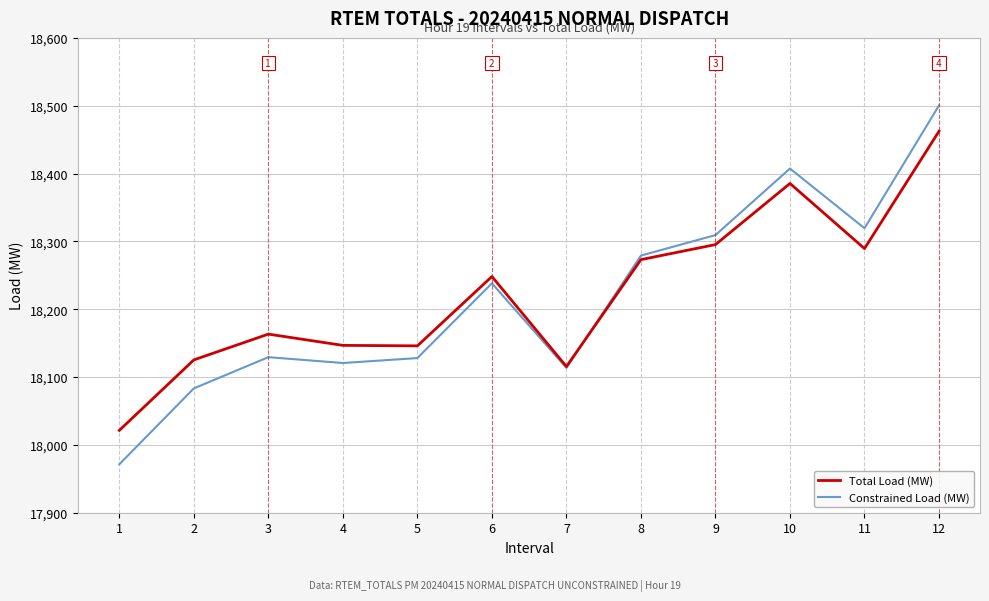

Does the chart display data point markers on the line(s)?

No